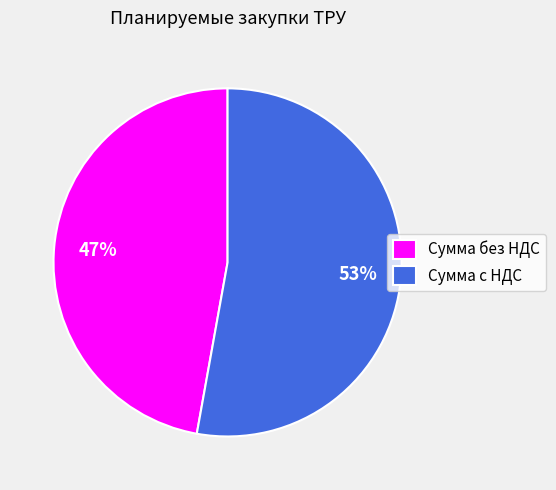

To the nearest percent, what percentage of the pie is Сумма без НДС?

47%